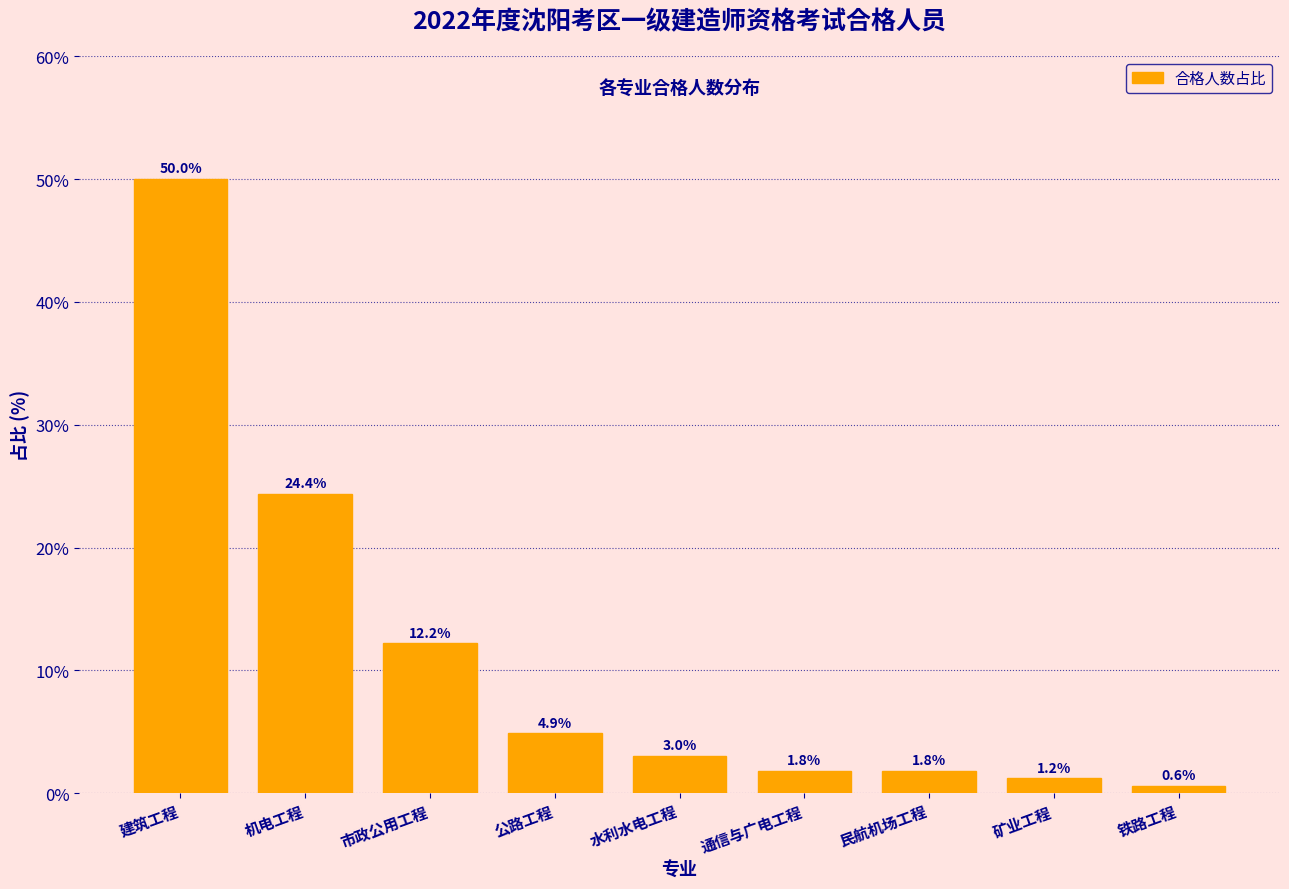

Reading left to right, list all the values displayed in this chart.

50.0	24.4	12.2	4.9	3.0	1.8	1.8	1.2	0.6